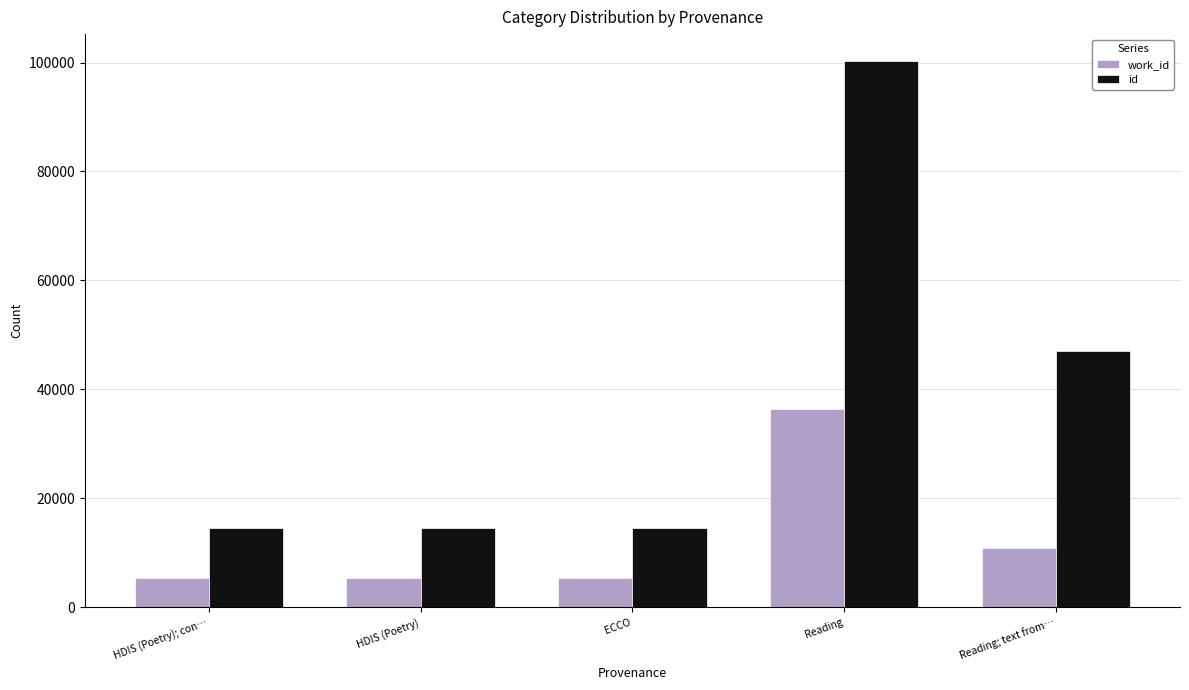

How many groups of bars are there?

5